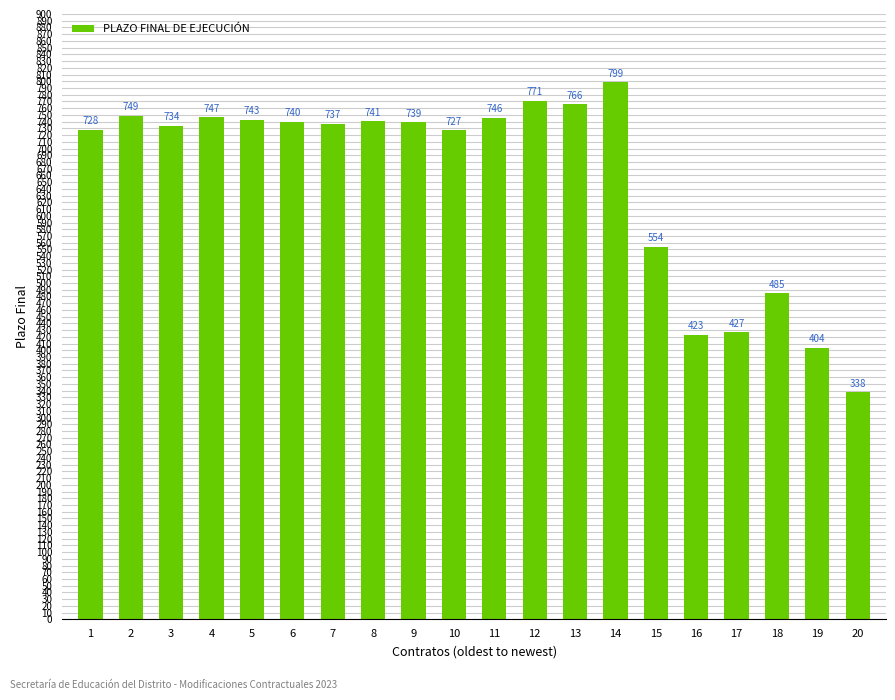

List the labels in order of value, smallest first.

20, 19, 16, 17, 18, 15, 10, 1, 3, 7, 9, 6, 8, 5, 11, 4, 2, 13, 12, 14